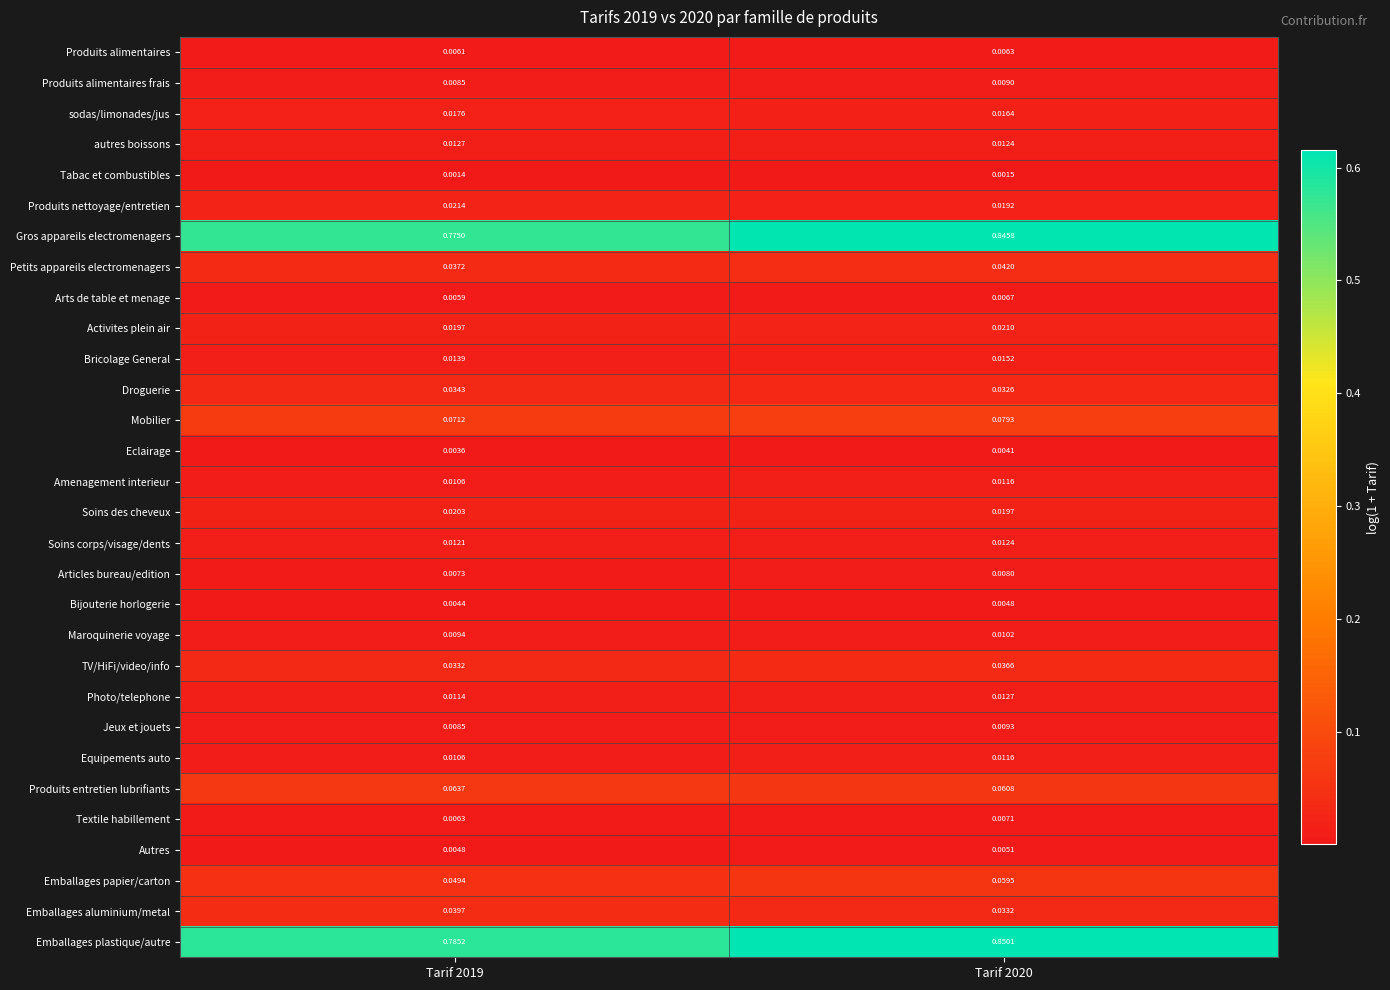

Which series has the widest spread of values?

Gros appareils electromenagers